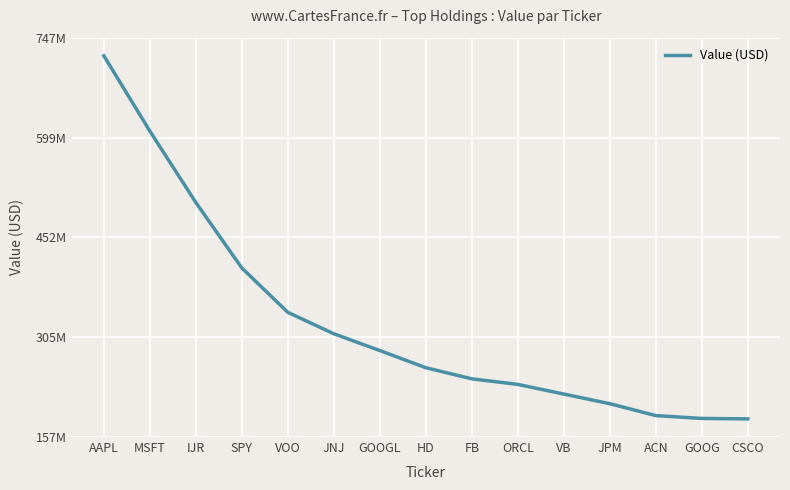

What is the difference between the second highest and second lowest values?

424039000